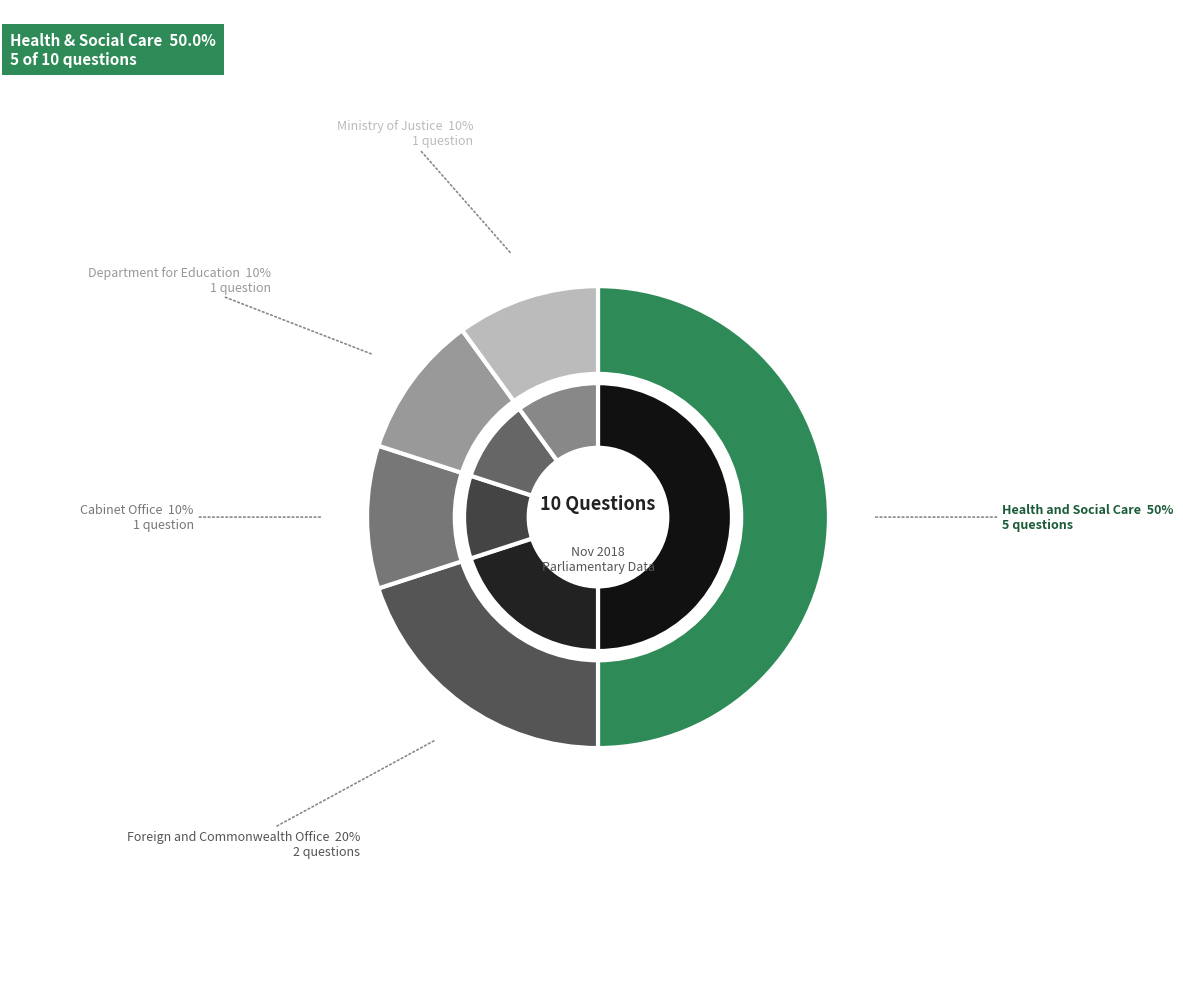

What is the largest slice in the pie chart?

Health and Social Care